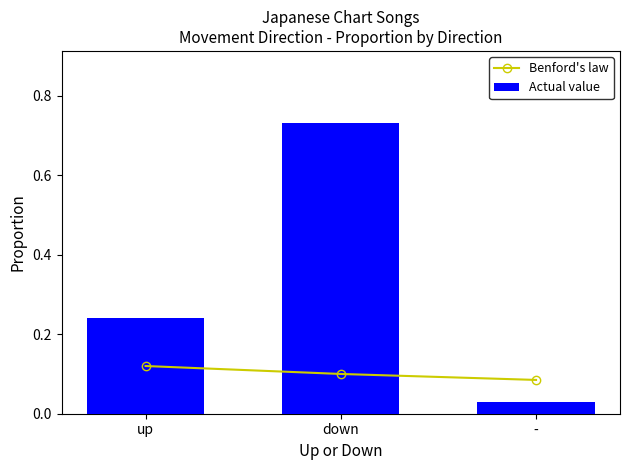

What is the label of the 2nd bar from the right?

down